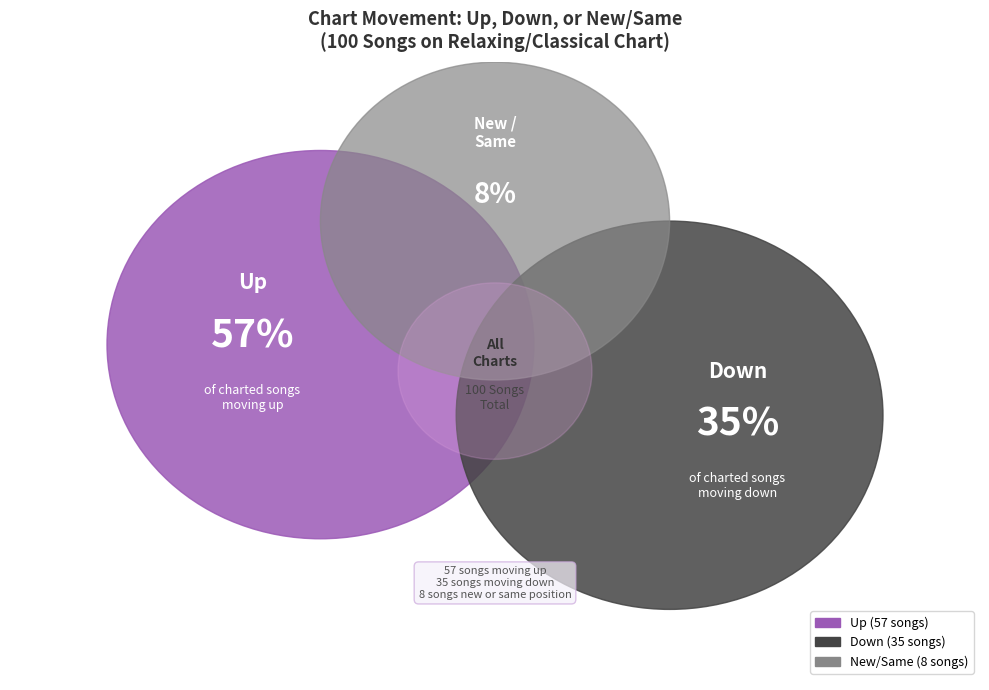

Count the number of slices in the pie.

3